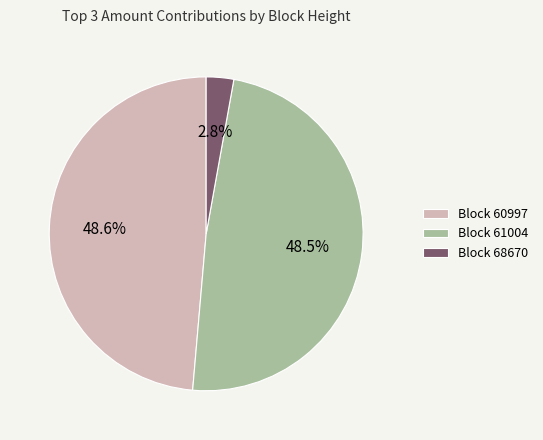

How many slices are in this pie chart?

3